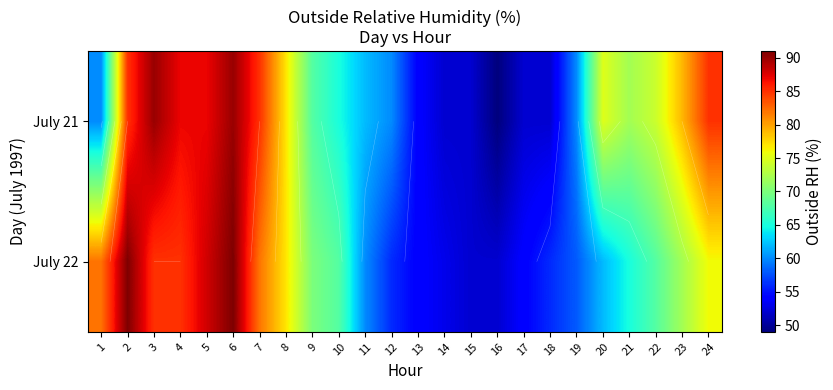

What is the maximum value shown in the chart?

91